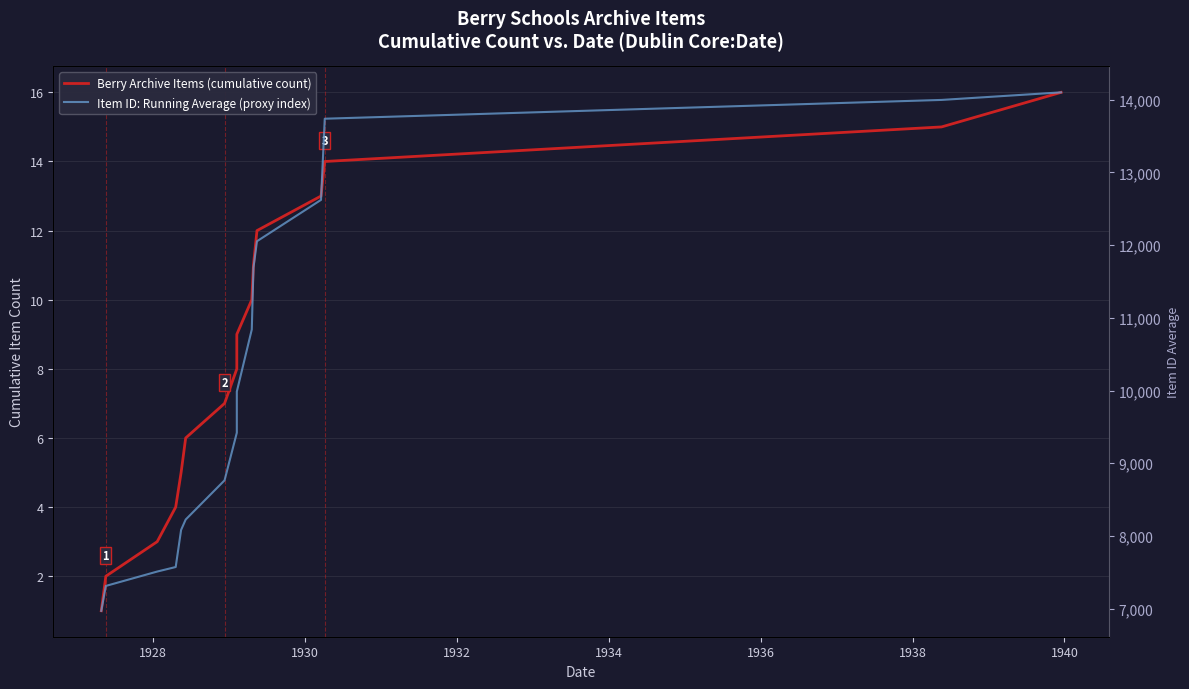

Count the number of data series in this chart.

2